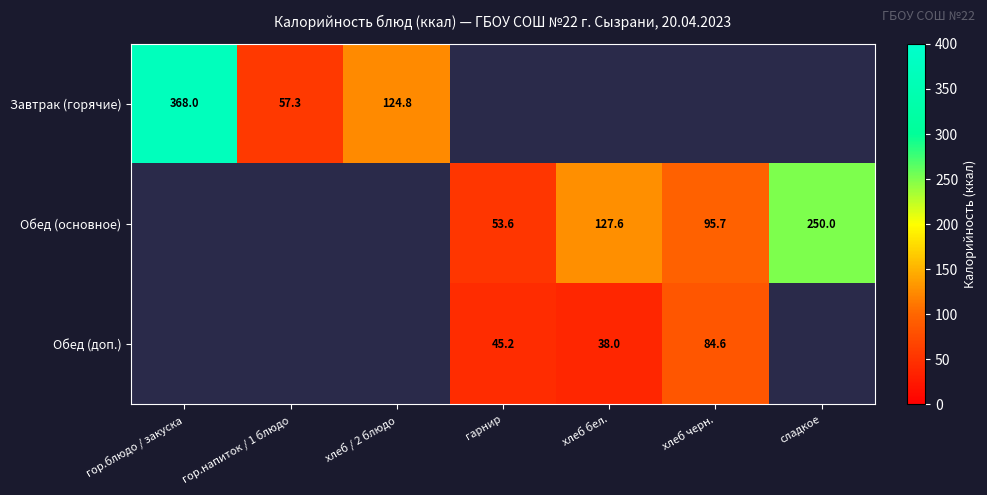

The Завтрак (горячие) series shows 102.0 at гор.напиток / 1 блюдо. True or false?

False